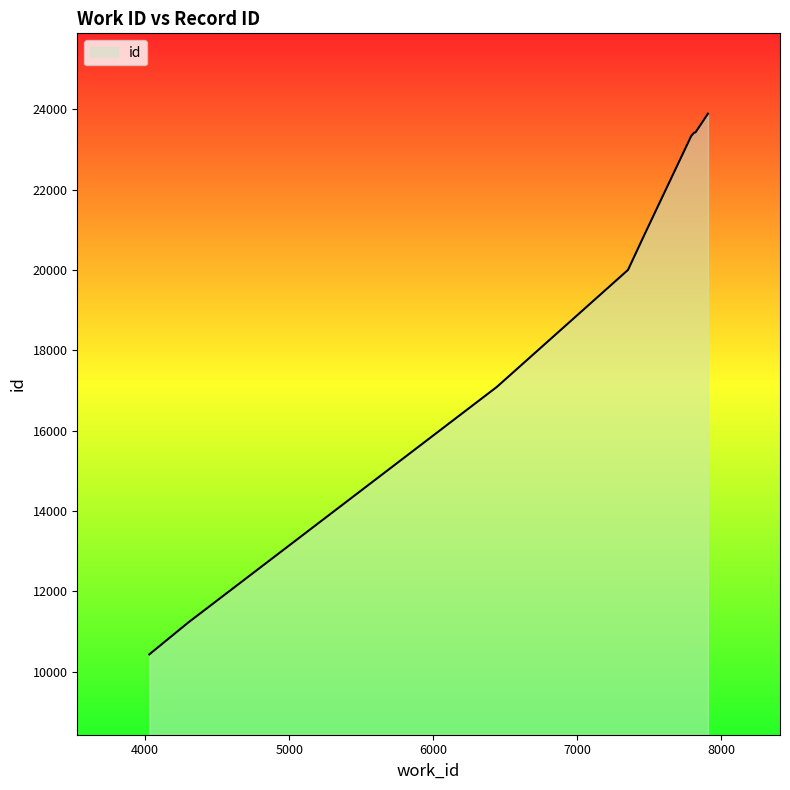

What is the smallest value displayed?

10434